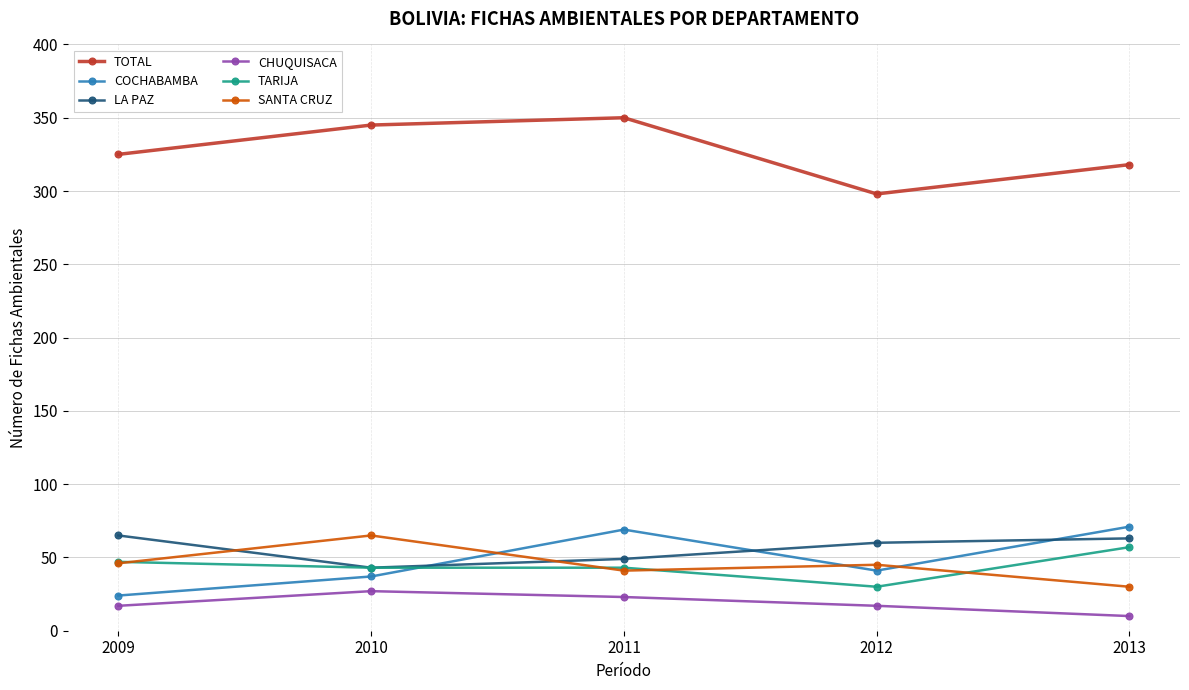

What is the difference between the second highest and minimum values in the TARIJA series?

17